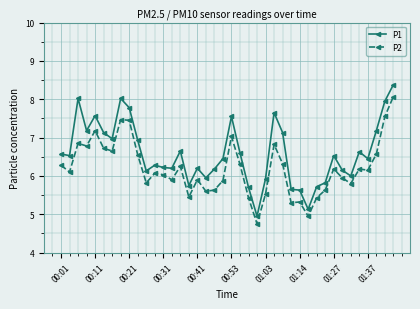

True or false: P2 has more than 0 interior local peaks.

True